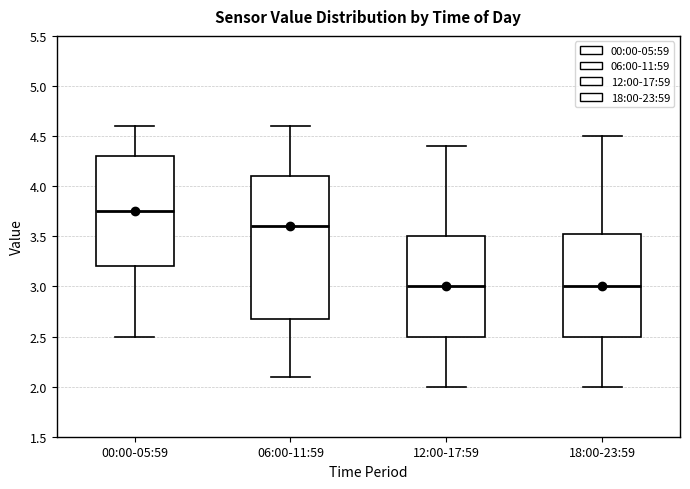

Which box is the tallest, from its lower edge to its upper edge?

06:00-11:59